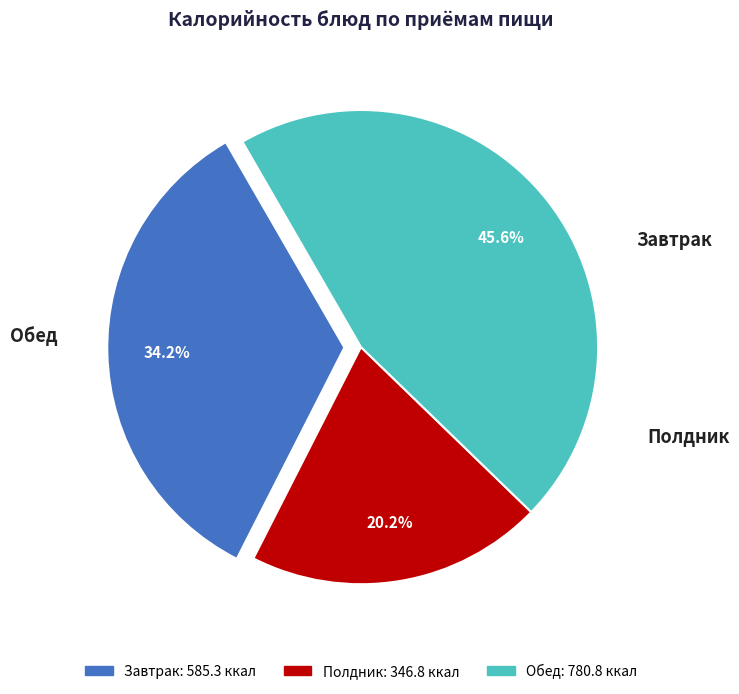

Does any single category account for the majority?

No